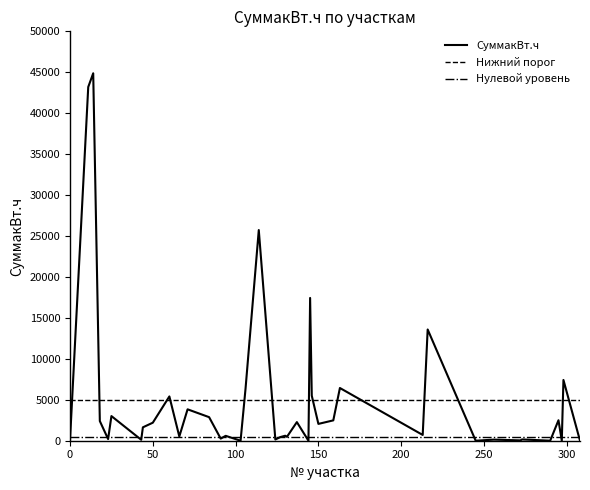

Which series has the widest spread of values?

СуммакВт.ч